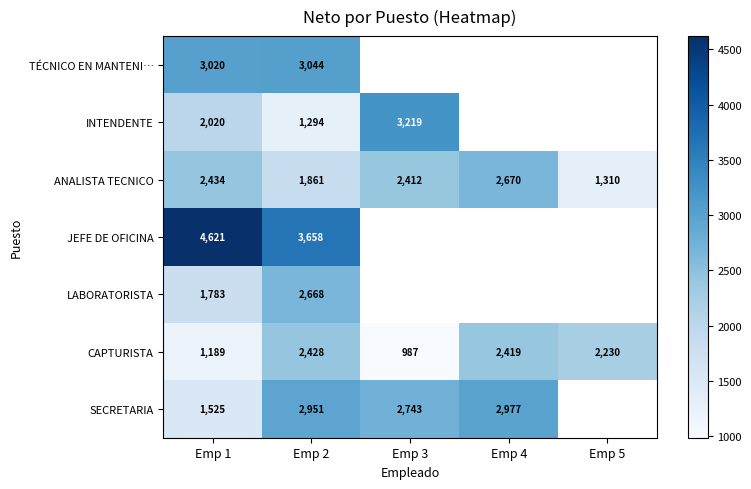

Rank the series at Emp 1 from highest to lowest value.

JEFE DE OFICINA, TÉCNICO EN MANTENI…, ANALISTA TECNICO, INTENDENTE, LABORATORISTA, SECRETARIA, CAPTURISTA